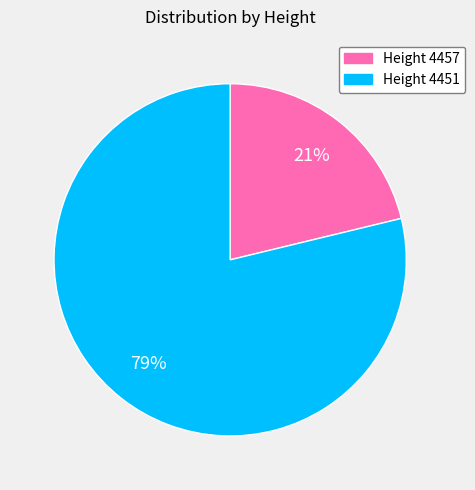

How many segments does this pie chart have?

2